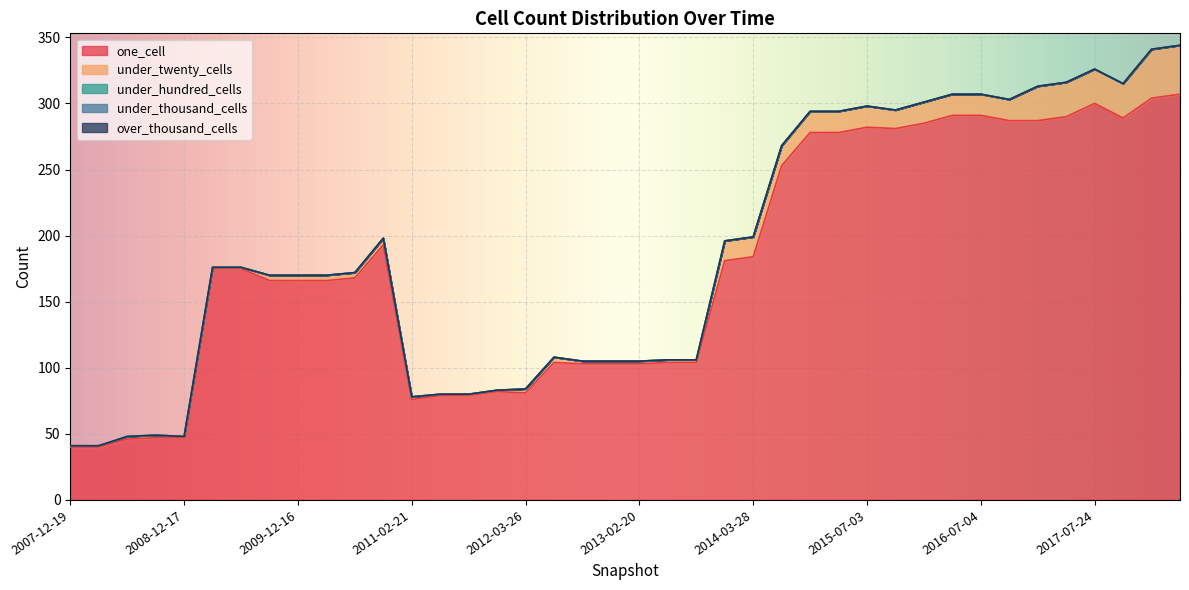

Which has a higher value, 2018-04-09 or 2010-11-17?

2018-04-09